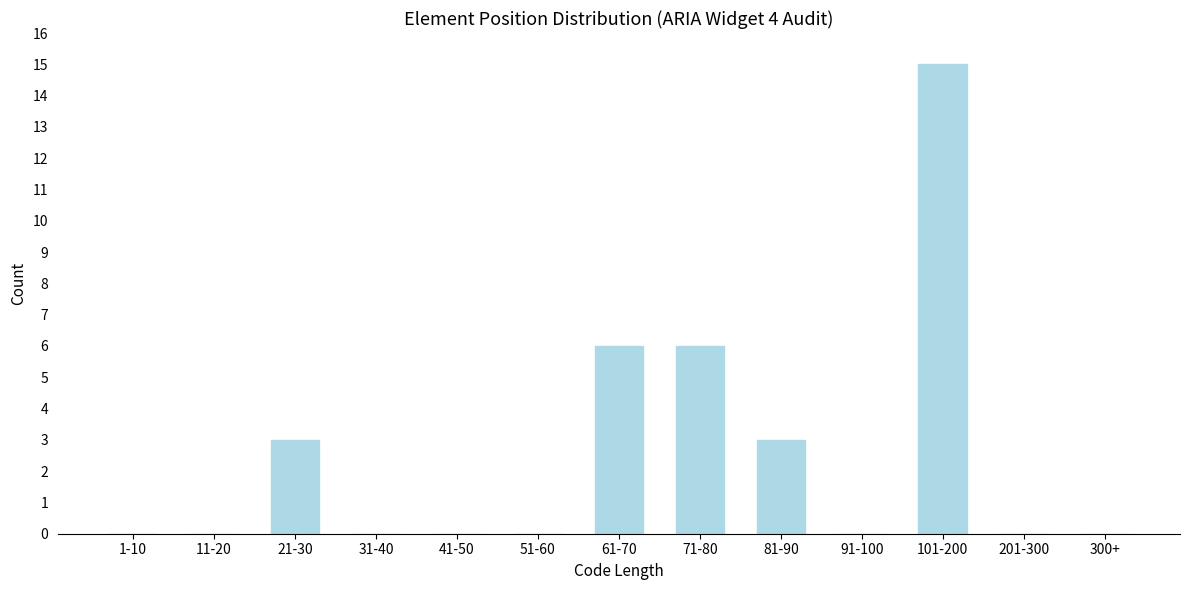

Reading left to right, what are all the values shown in this chart?

1-10=0	11-20=0	21-30=3	31-40=0	41-50=0	51-60=0	61-70=6	71-80=6	81-90=3	91-100=0	101-200=15	201-300=0	300+=0